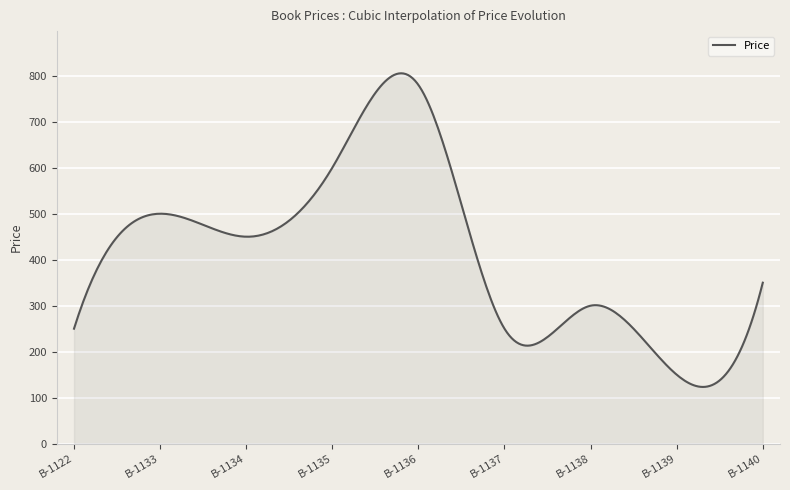

Does the chart display data point markers on the line(s)?

No